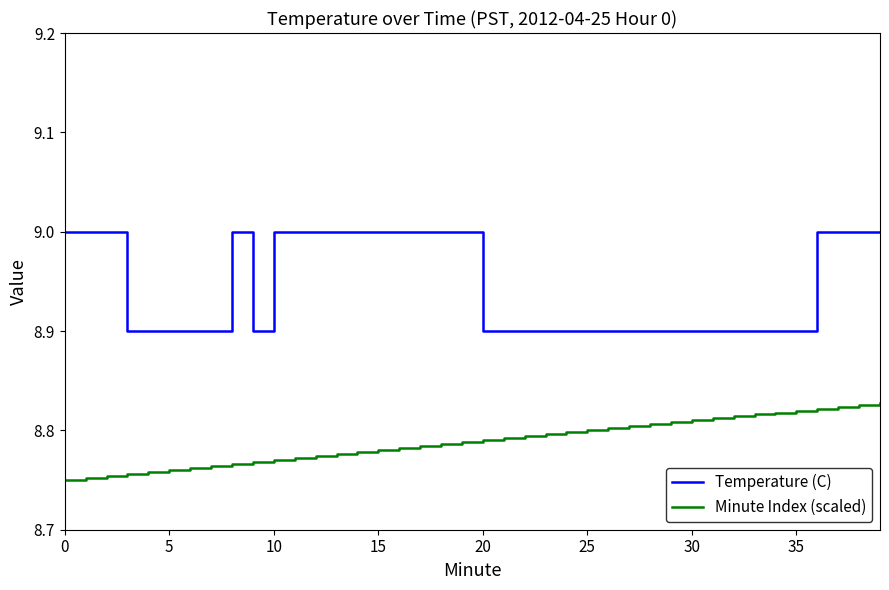

Count the number of categories in the chart.

40